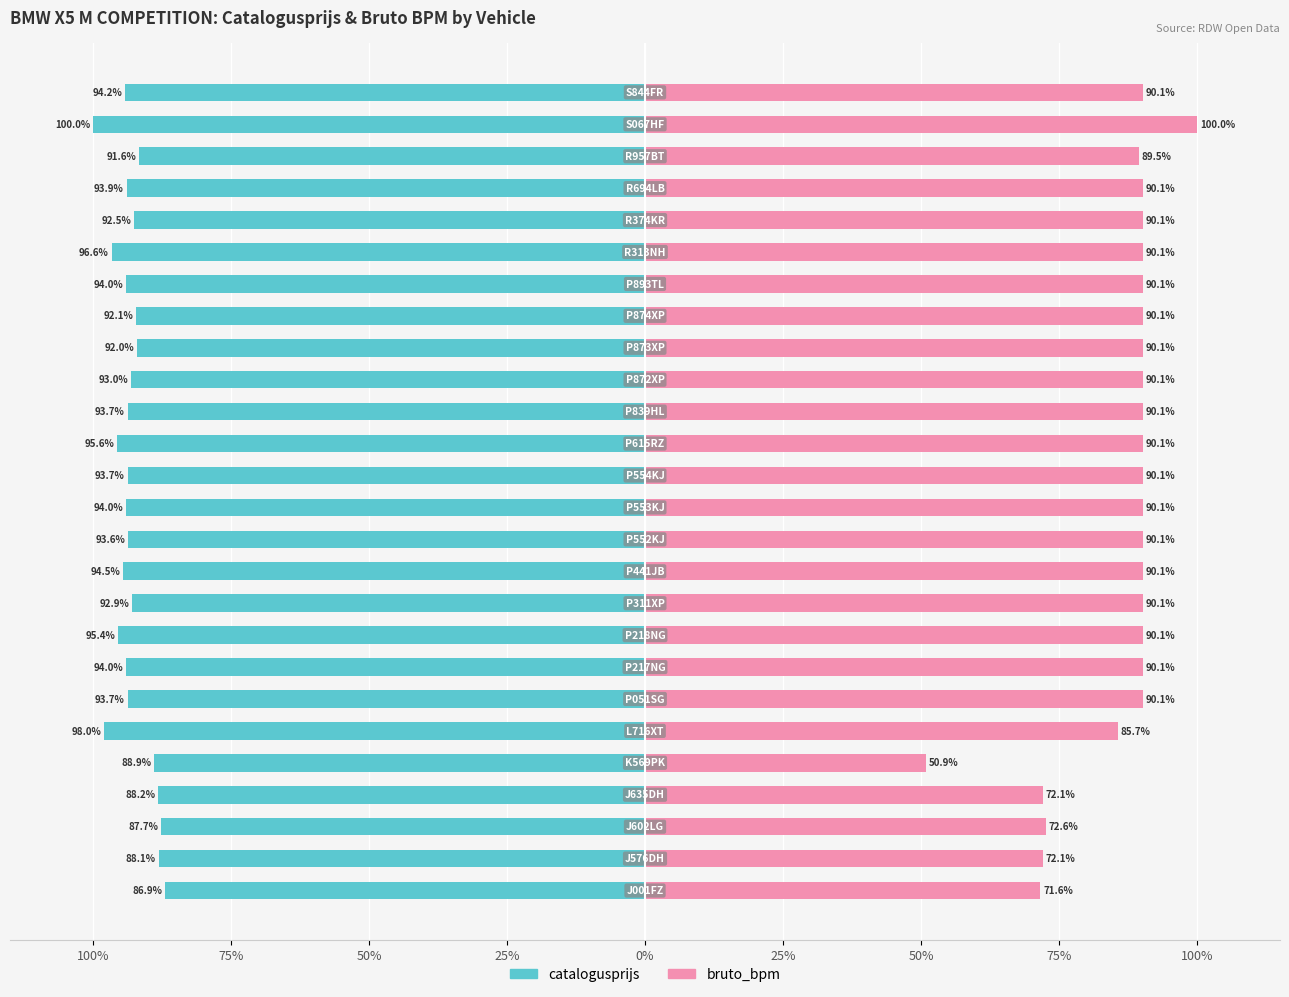

Is the value of catalogusprijs at 50% greater than the value of bruto_bpm at 0%?

No